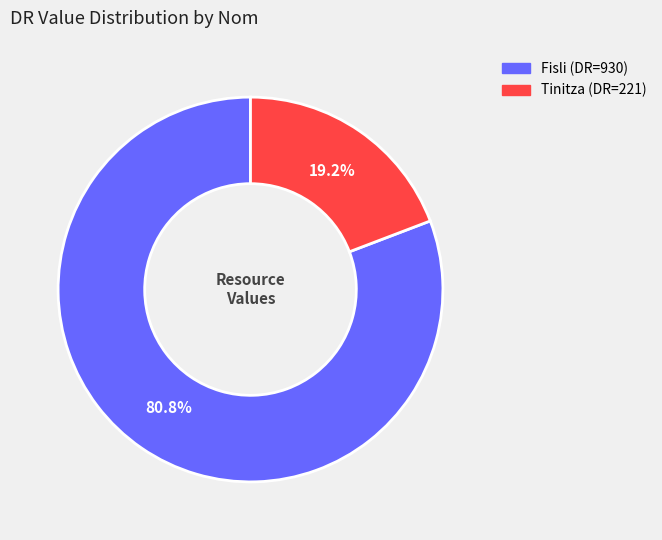

How many slices are in this pie chart?

2